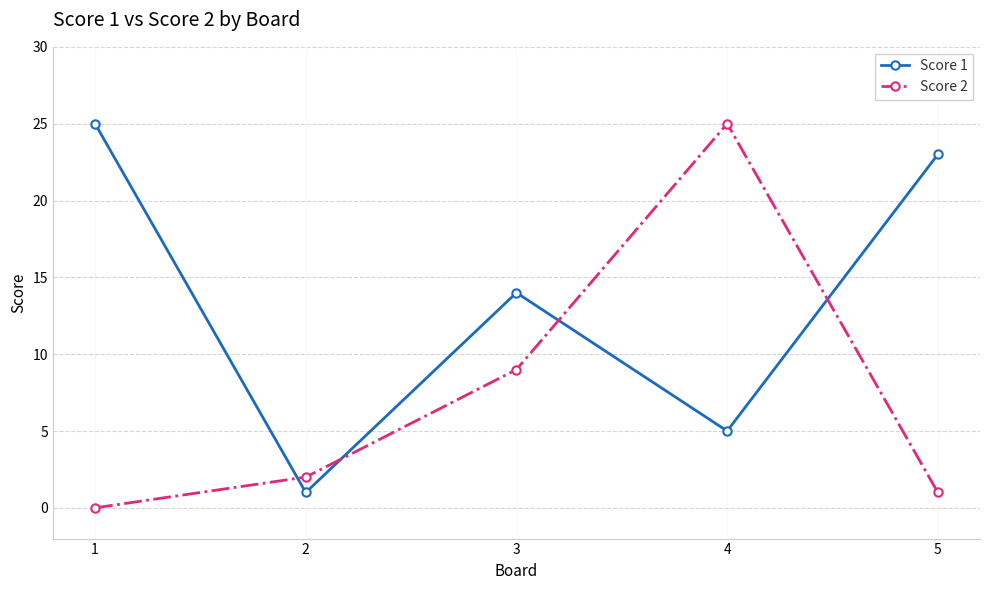

Which series has the largest total across all categories?

Score 1